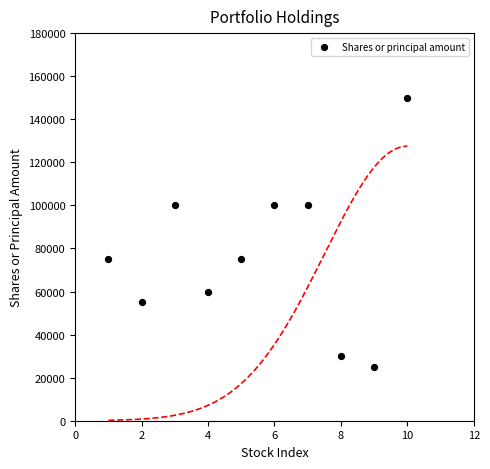

What is the range of X values (max minus min)?

9